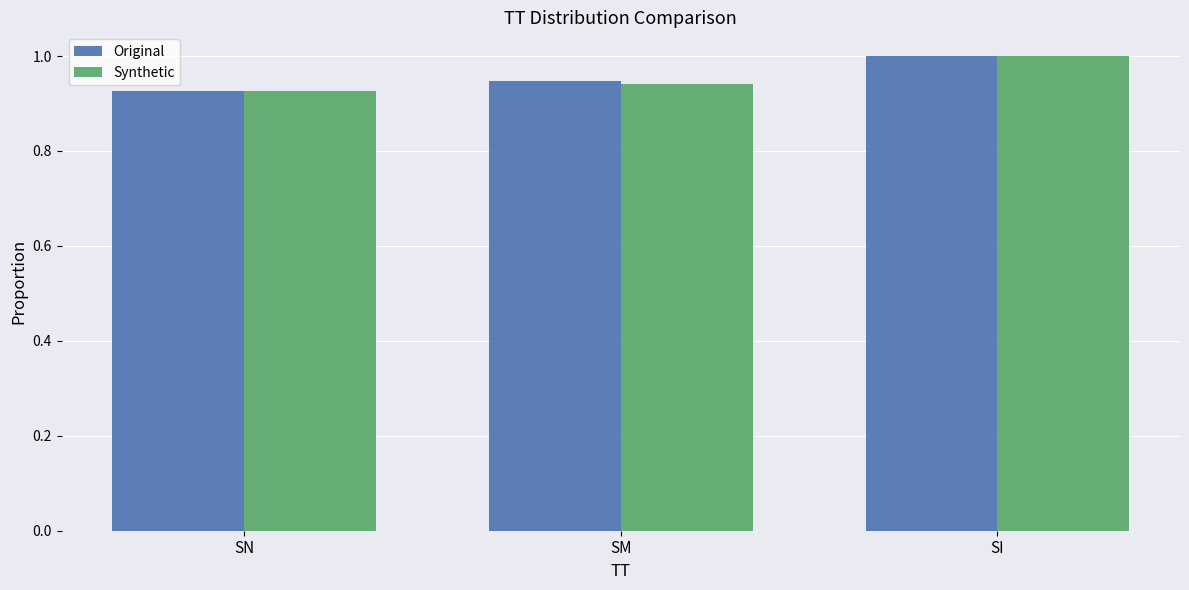

Does the chart contain stacked bars?

No